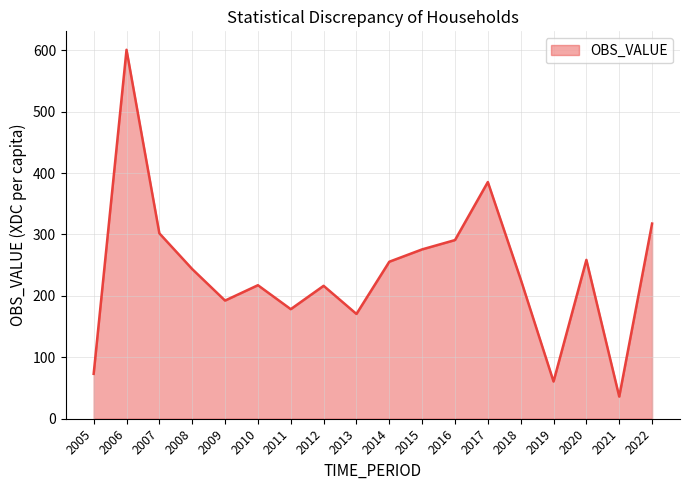

What is the approximate value at 2015?

275.7